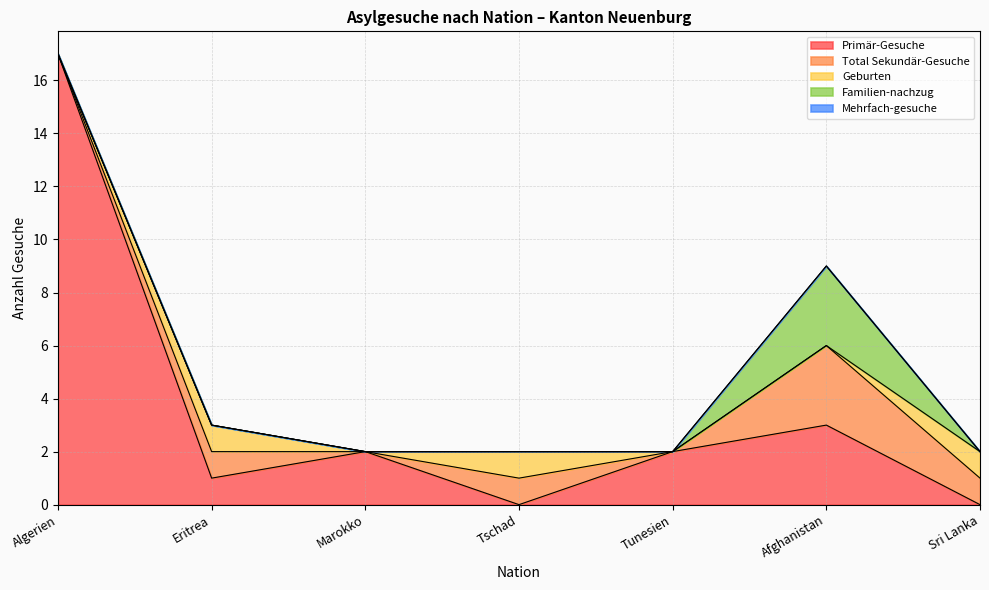

How many positive values does the Familien-nachzug series have?

1